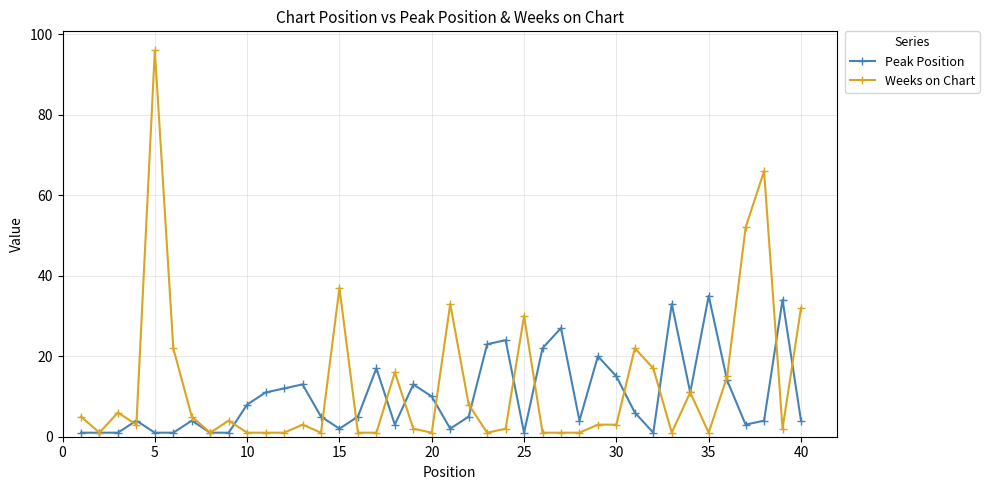

Rank the series by their average value, from lowest to highest.

Peak Position, Weeks on Chart